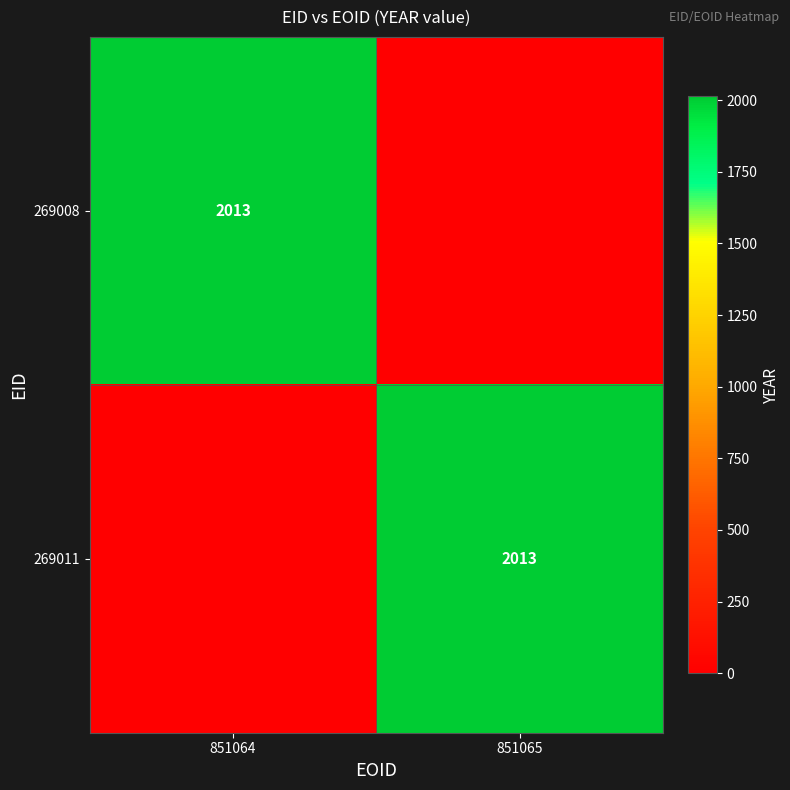

The 269008 series shows 3341 at 851064. True or false?

False